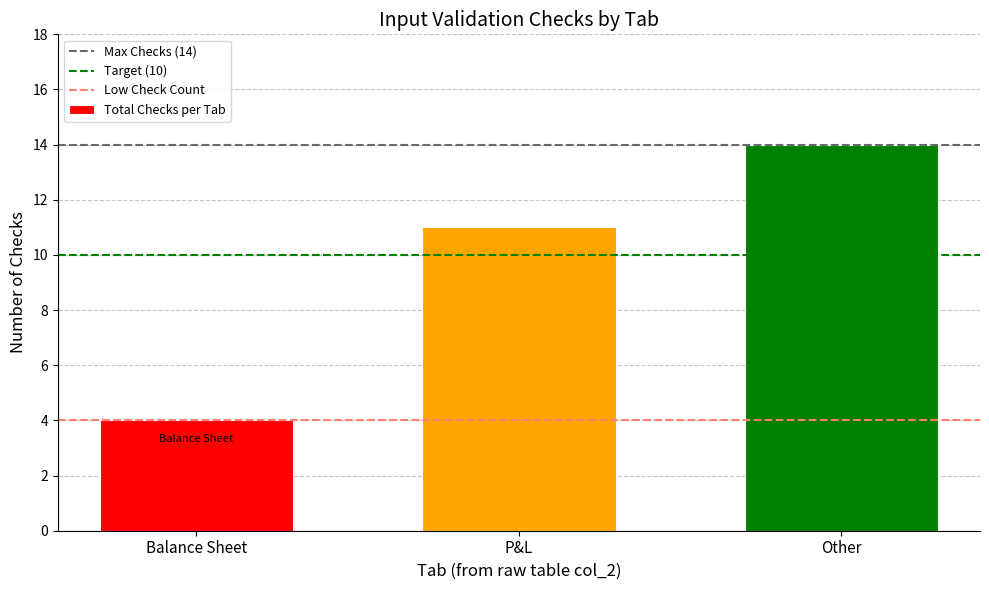

Are the bars grouped side by side (vs. stacked)?

No